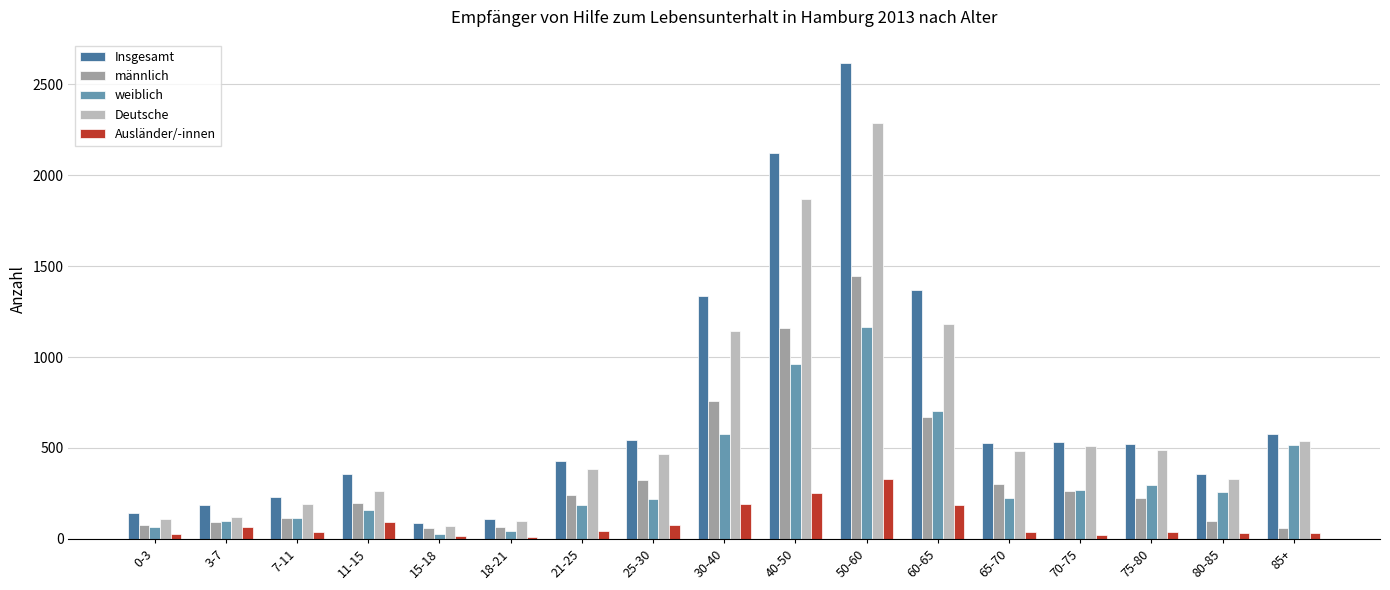

List the series in order of their peak value, lowest first.

Ausländer/-innen, weiblich, männlich, Deutsche, Insgesamt